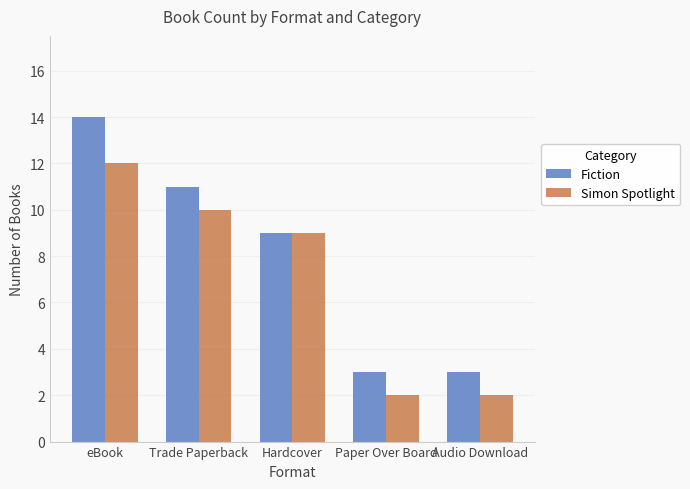

Rank the series at Paper Over Board from highest to lowest value.

Fiction, Simon Spotlight